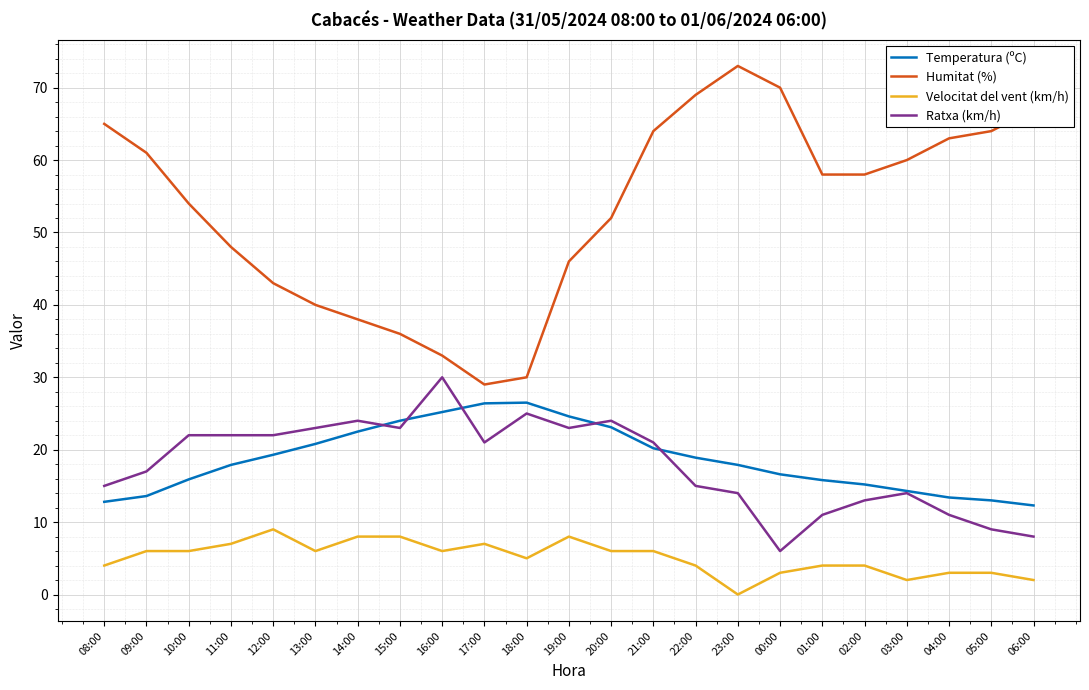

True or false: Velocitat del vent (km/h) and Temperatura (ºC) intersect in this chart.

False